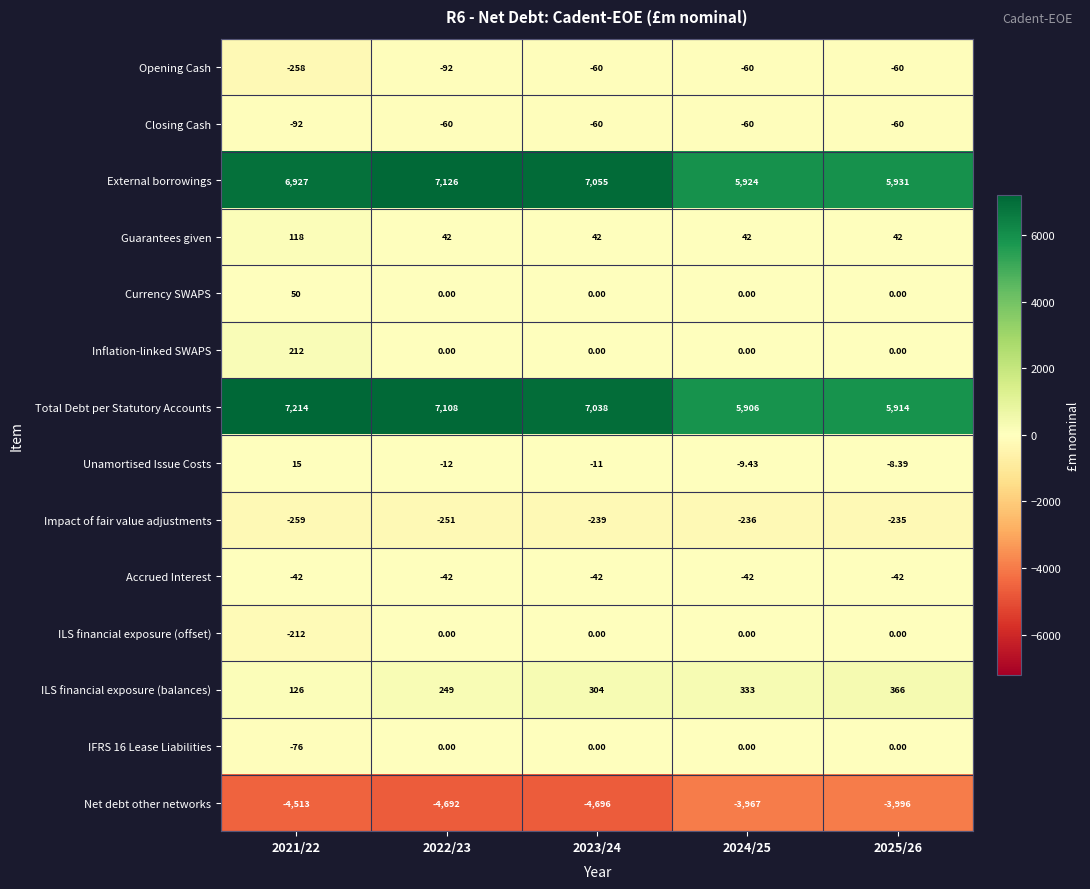

Which series has the largest total across all categories?

Total Debt per Statutory Accounts